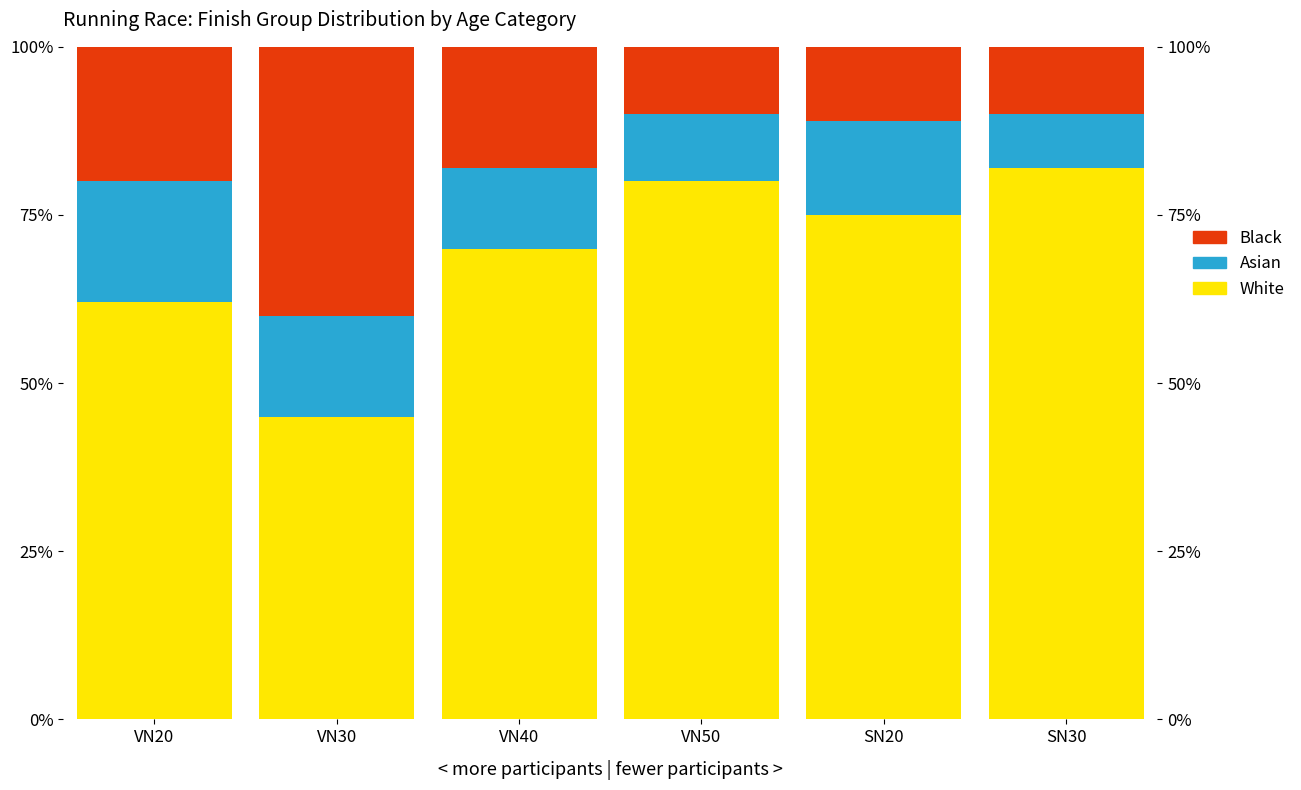

Which series has the largest total across all categories?

White